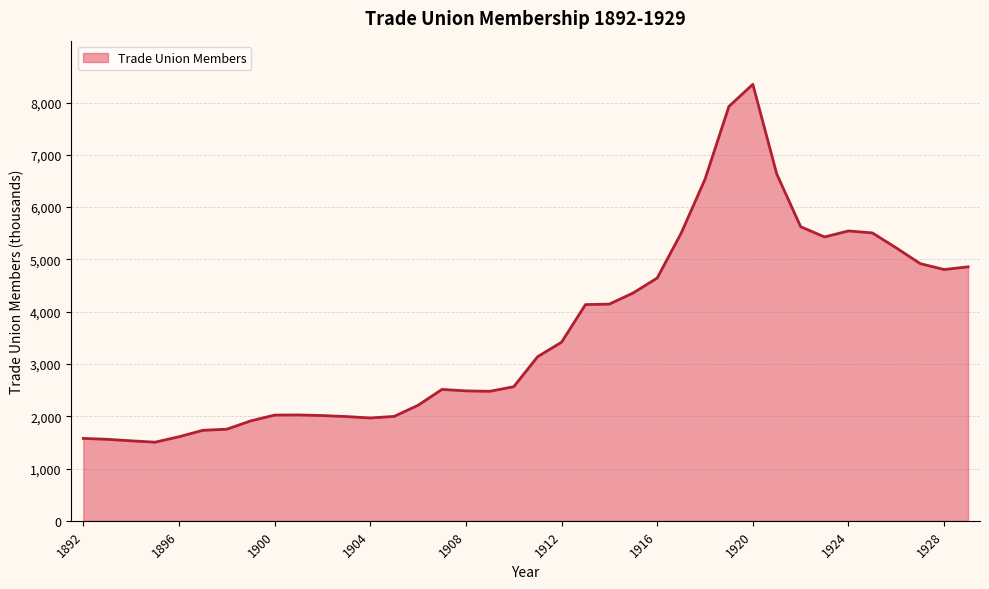

What is the difference between the maximum and minimum values?

6844